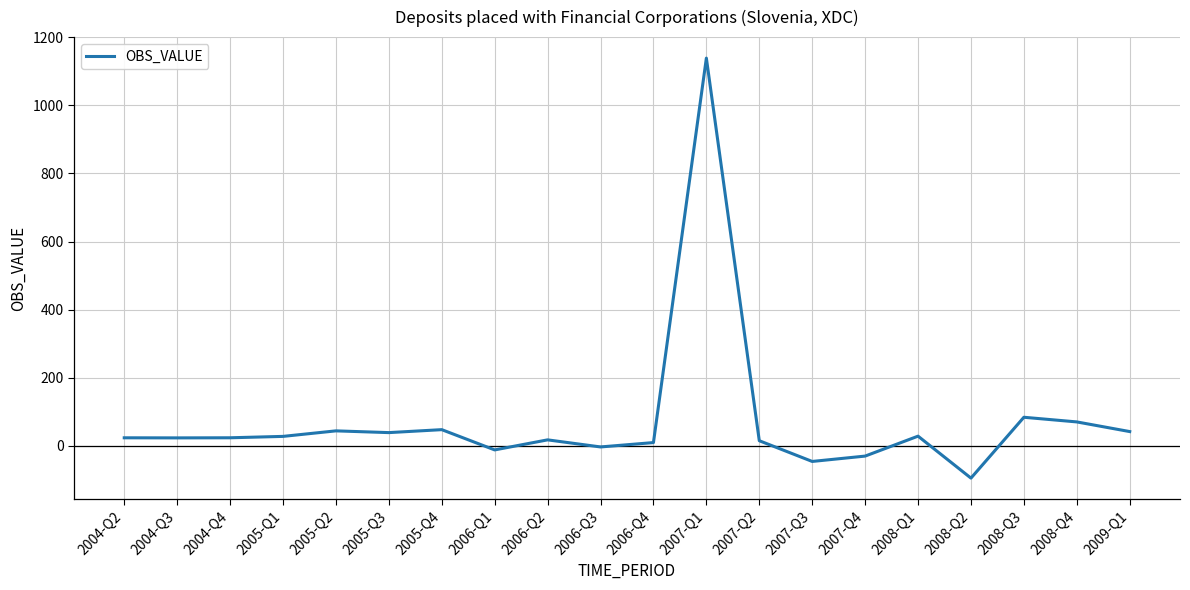

What is the greatest value displayed?

1138.4